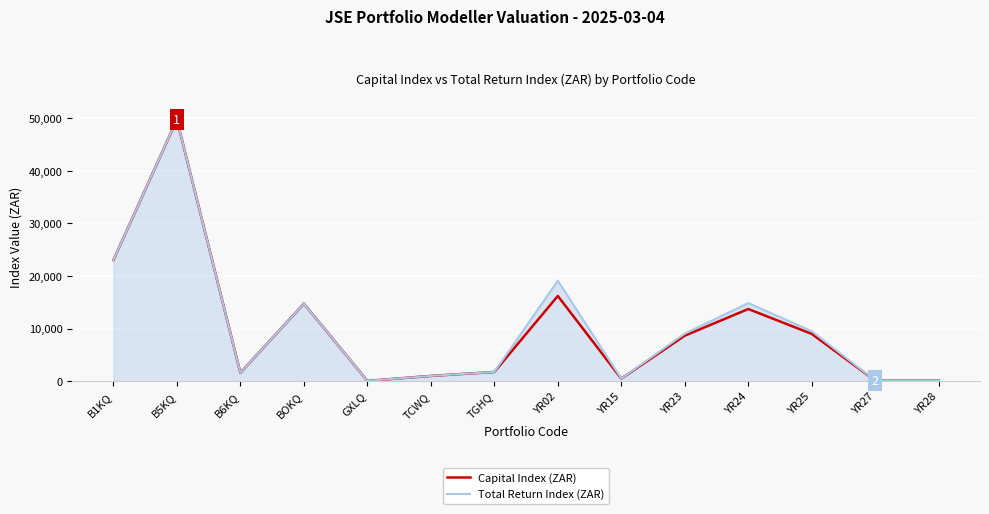

At which category is the sum across all series the highest?

B5KQ